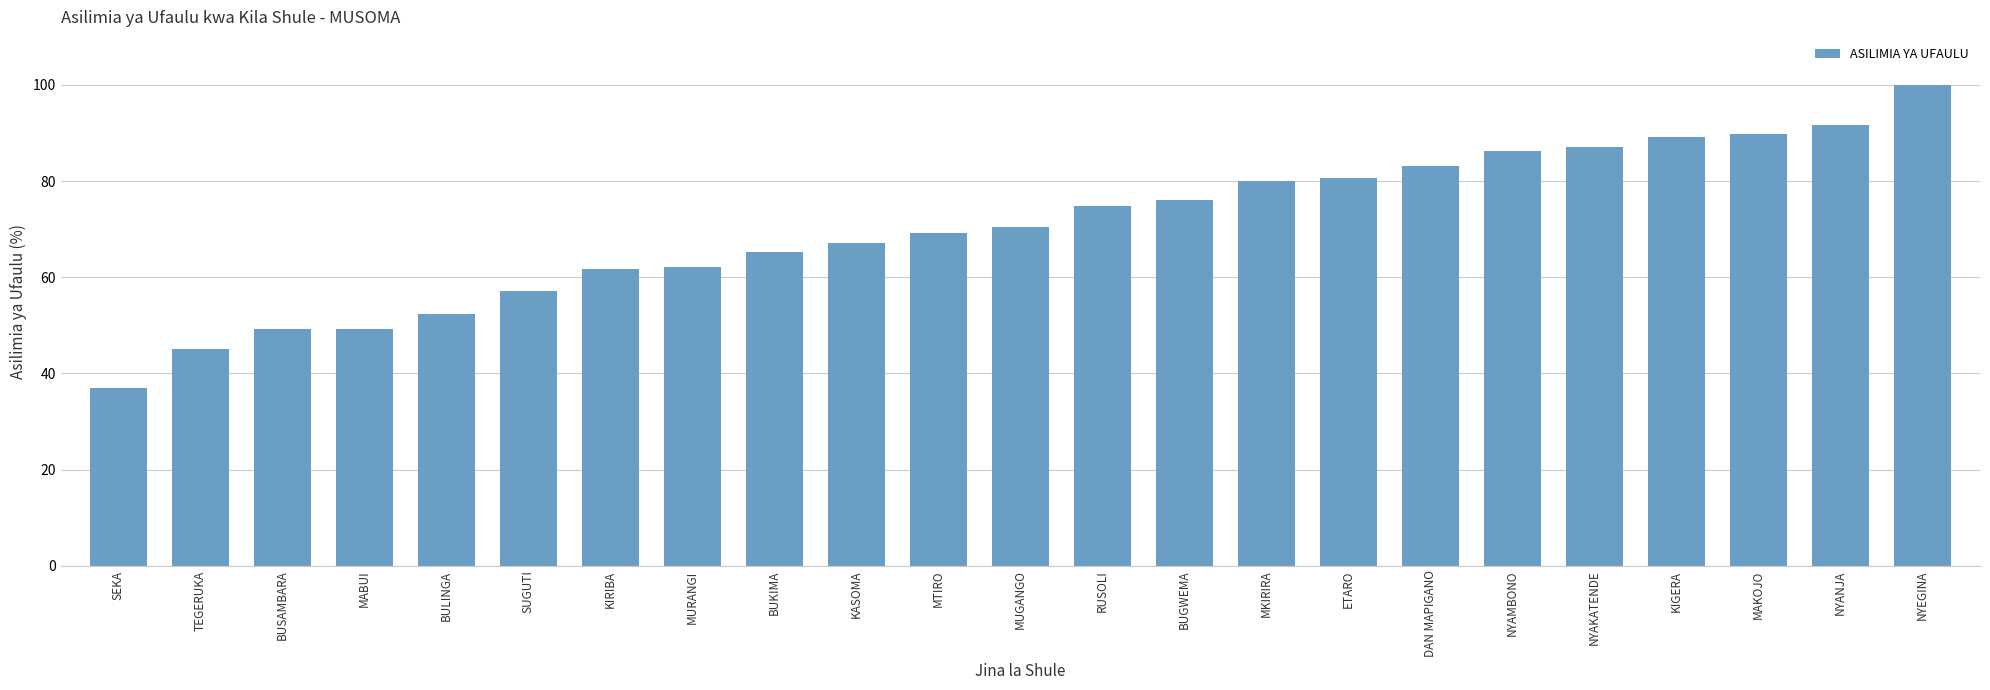

What is the difference between the values at SUGUTI and NYANJA?

34.6